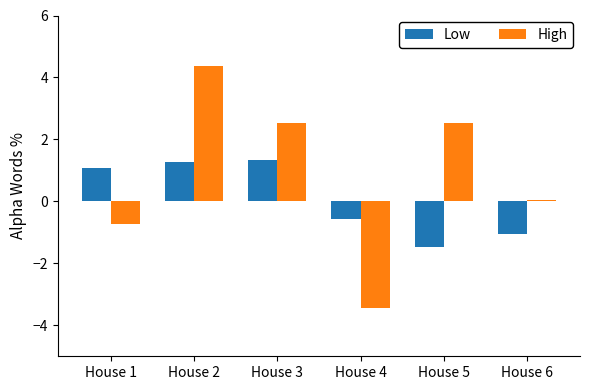

The value of Low at House 3 is 1.3. True or false?

True